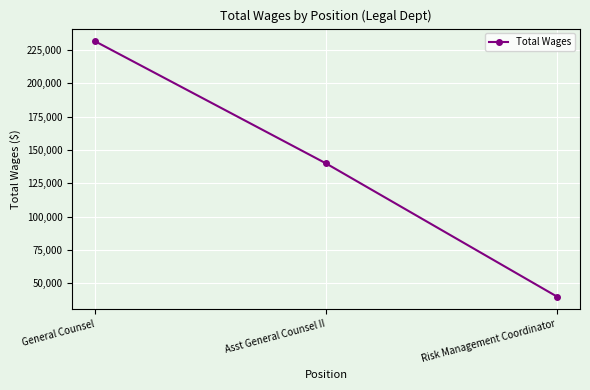

How many distinct data groups are displayed?

1